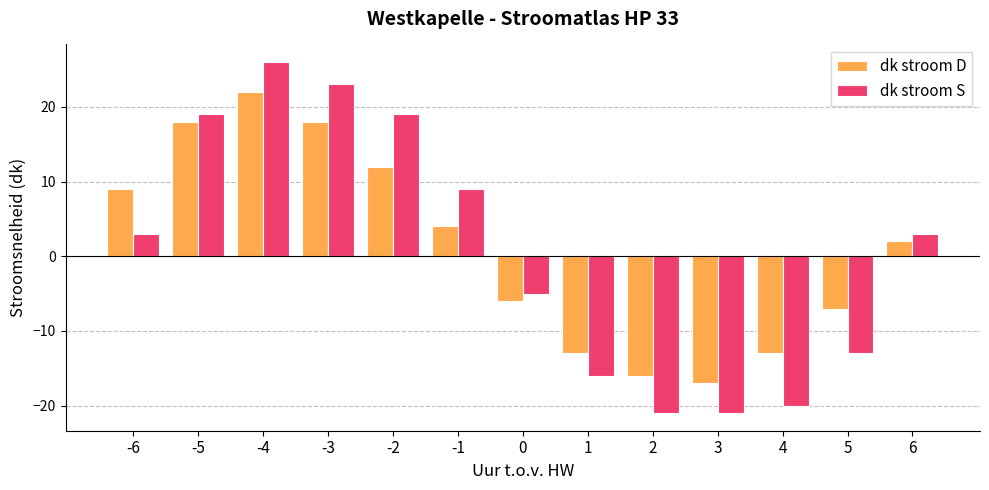

Is it true that dk stroom S equals -13 at 5?

True